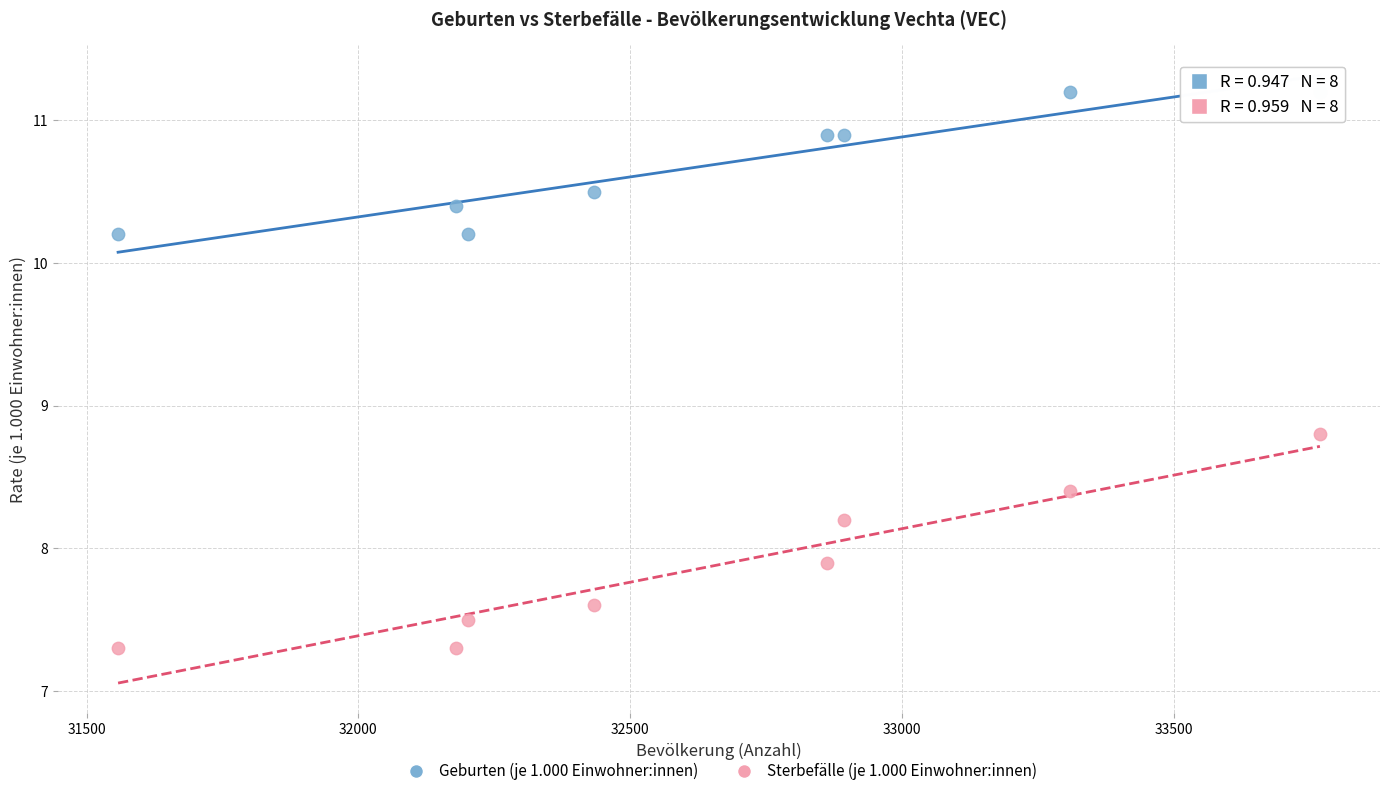

Which series has the largest Y range (max minus min)?

Sterbefälle (je 1.000 Einwohner:innen)